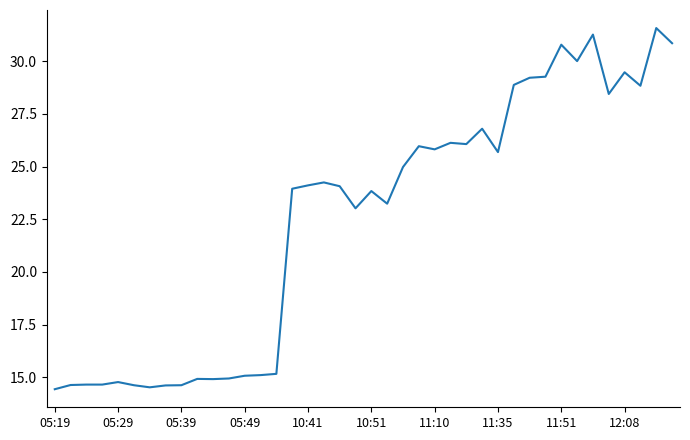

What is the sum of all values?

898.2